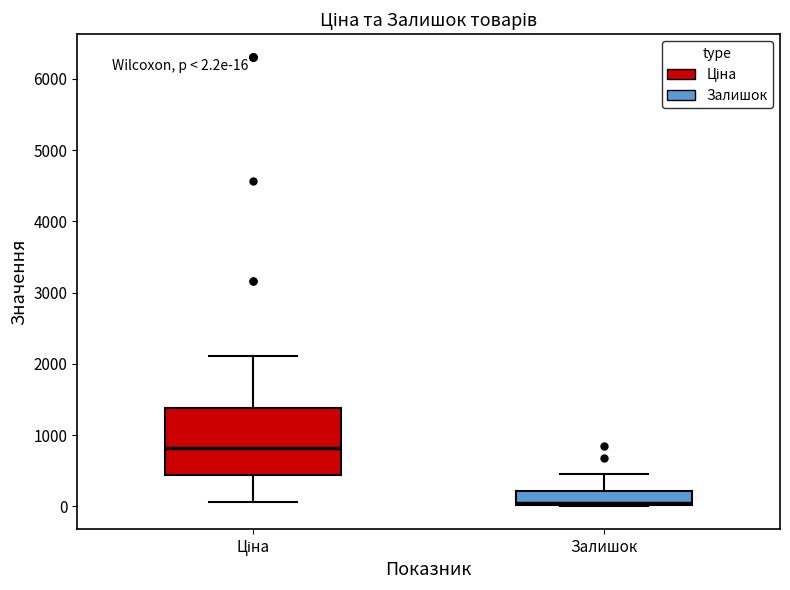

Comparing the boxes themselves (not the whiskers), which one is the tallest?

Ціна